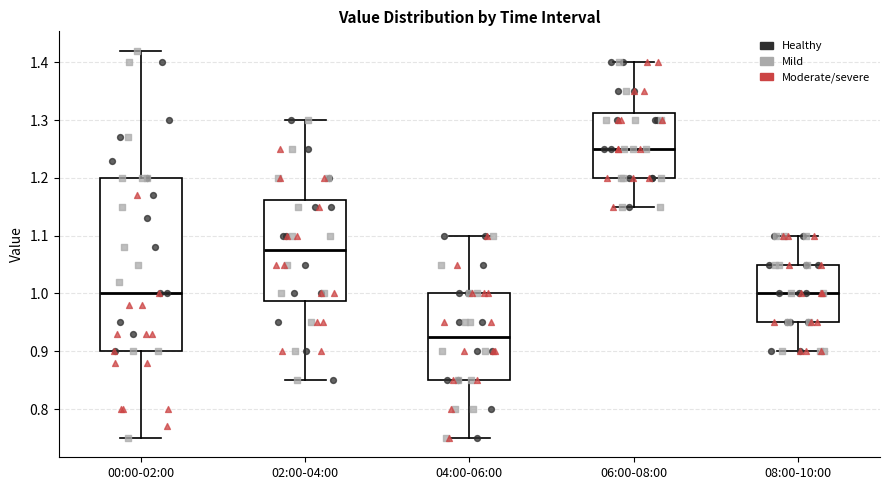

Which box has the lowest median line?

04:00-06:00